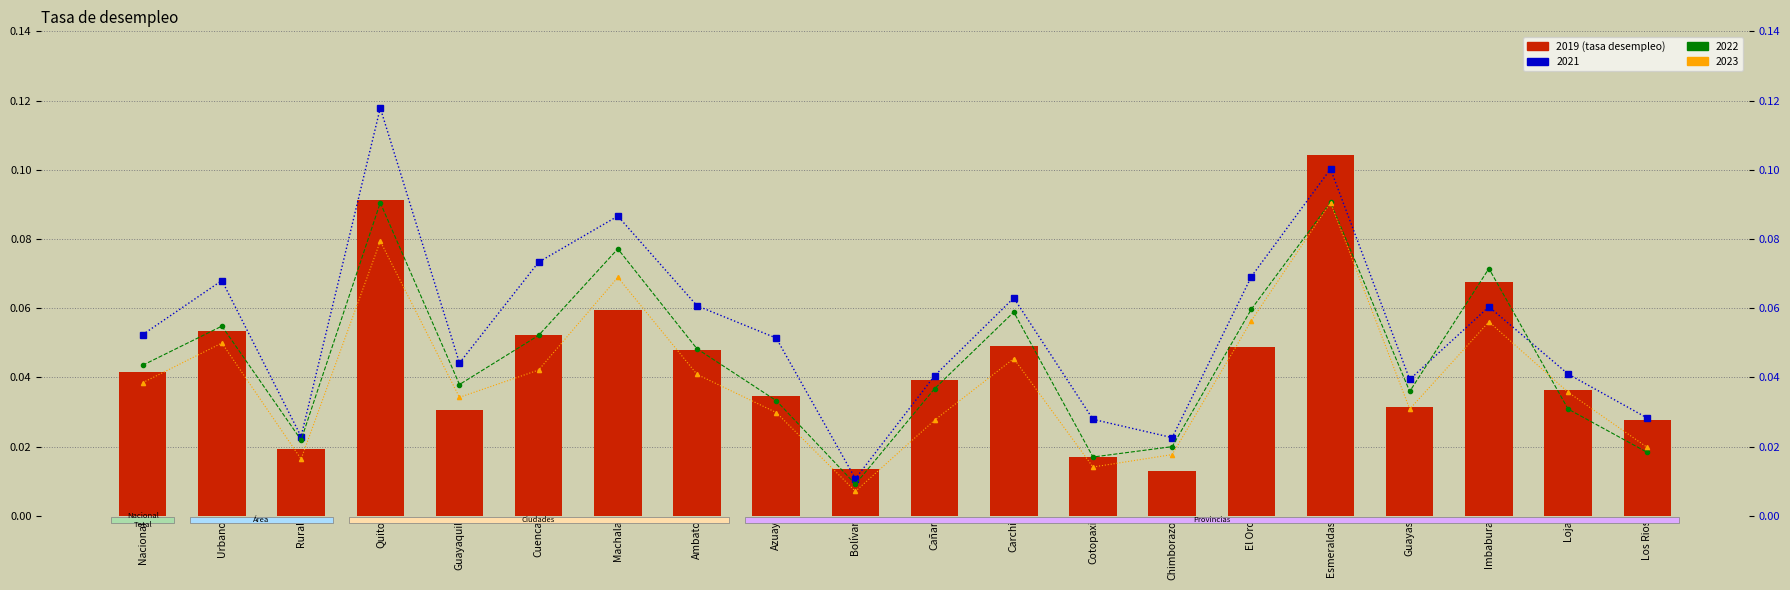

What is the difference between the maximum and minimum values in the 2021 series?

0.1